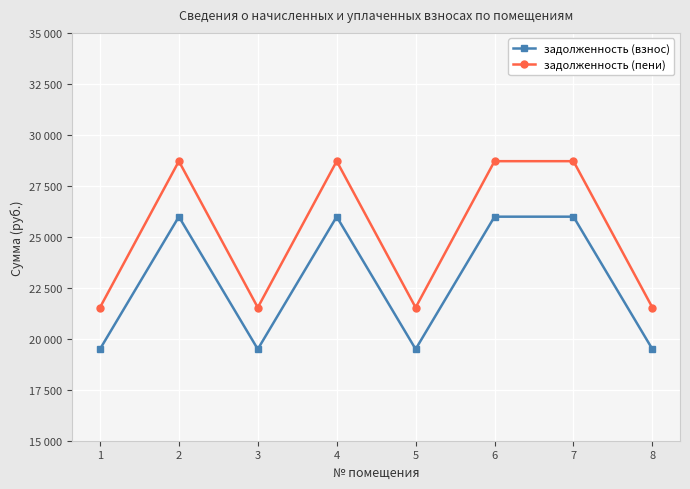

Where is задолженность (взнос) nearest to the value 22738?

1